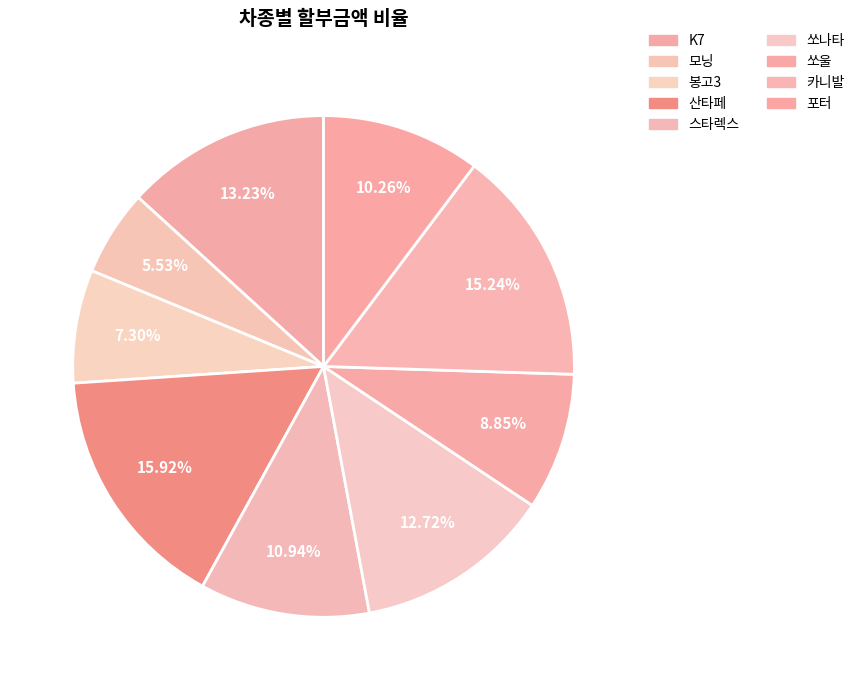

Between K7 and 봉고3, which is larger?

K7